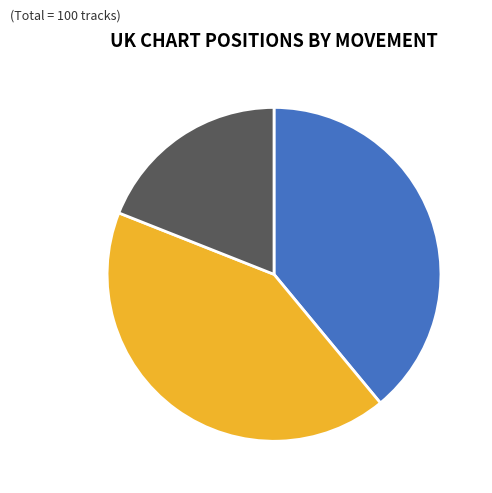

Is there any slice that represents more than half of the pie?

No